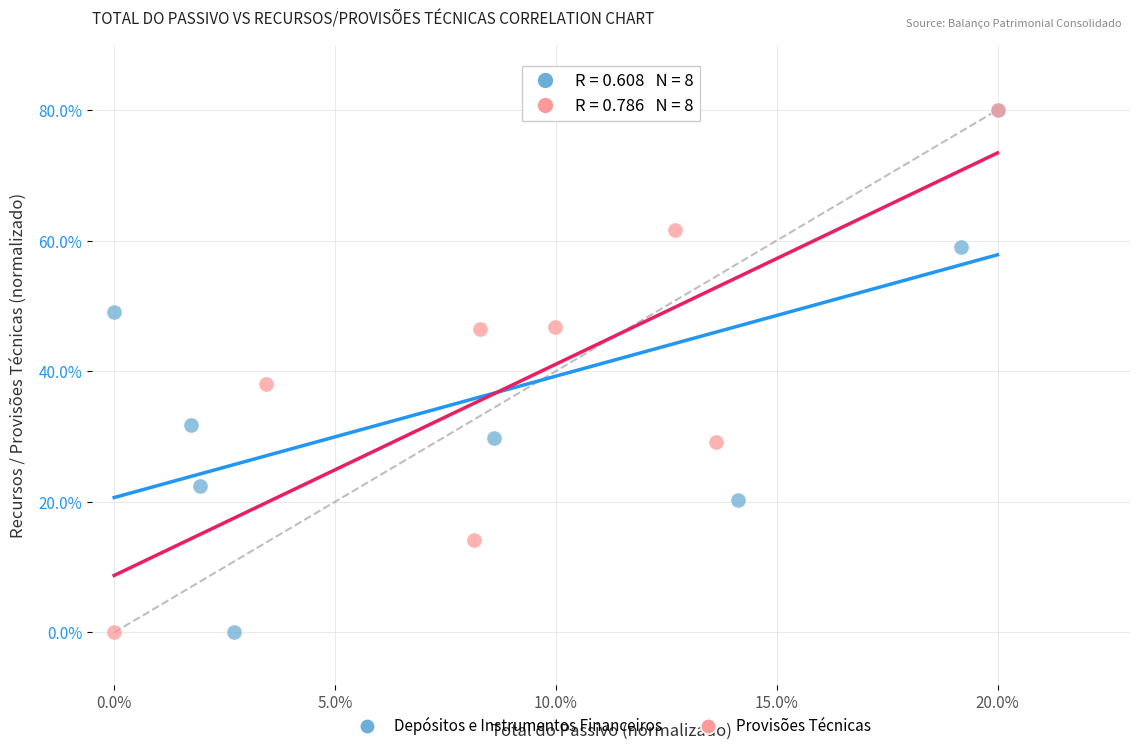

What are all the series names shown in the legend?

Depósitos e Instrumentos Financeiros, Provisões Técnicas